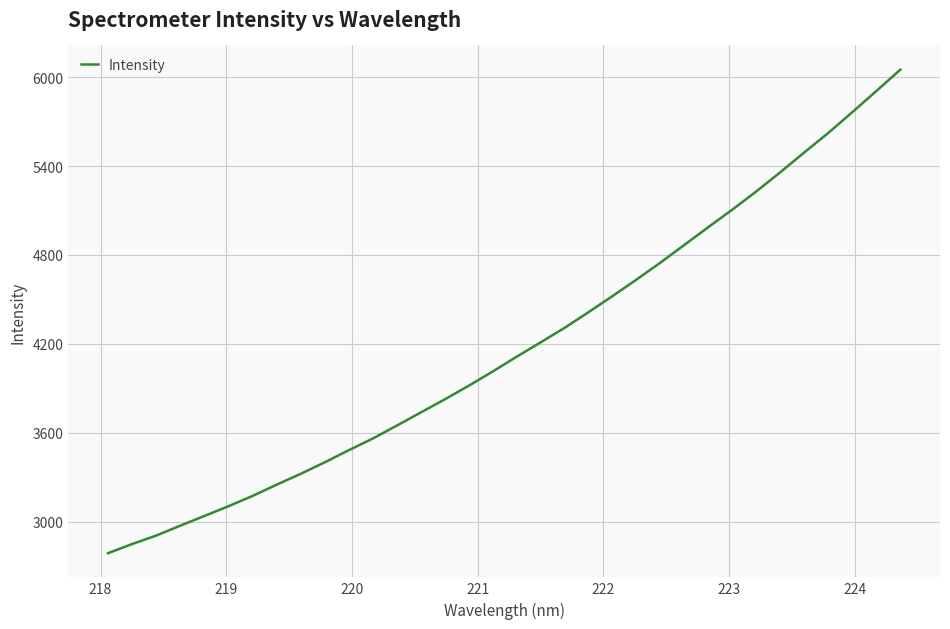

What is the smallest value displayed?

2788.3